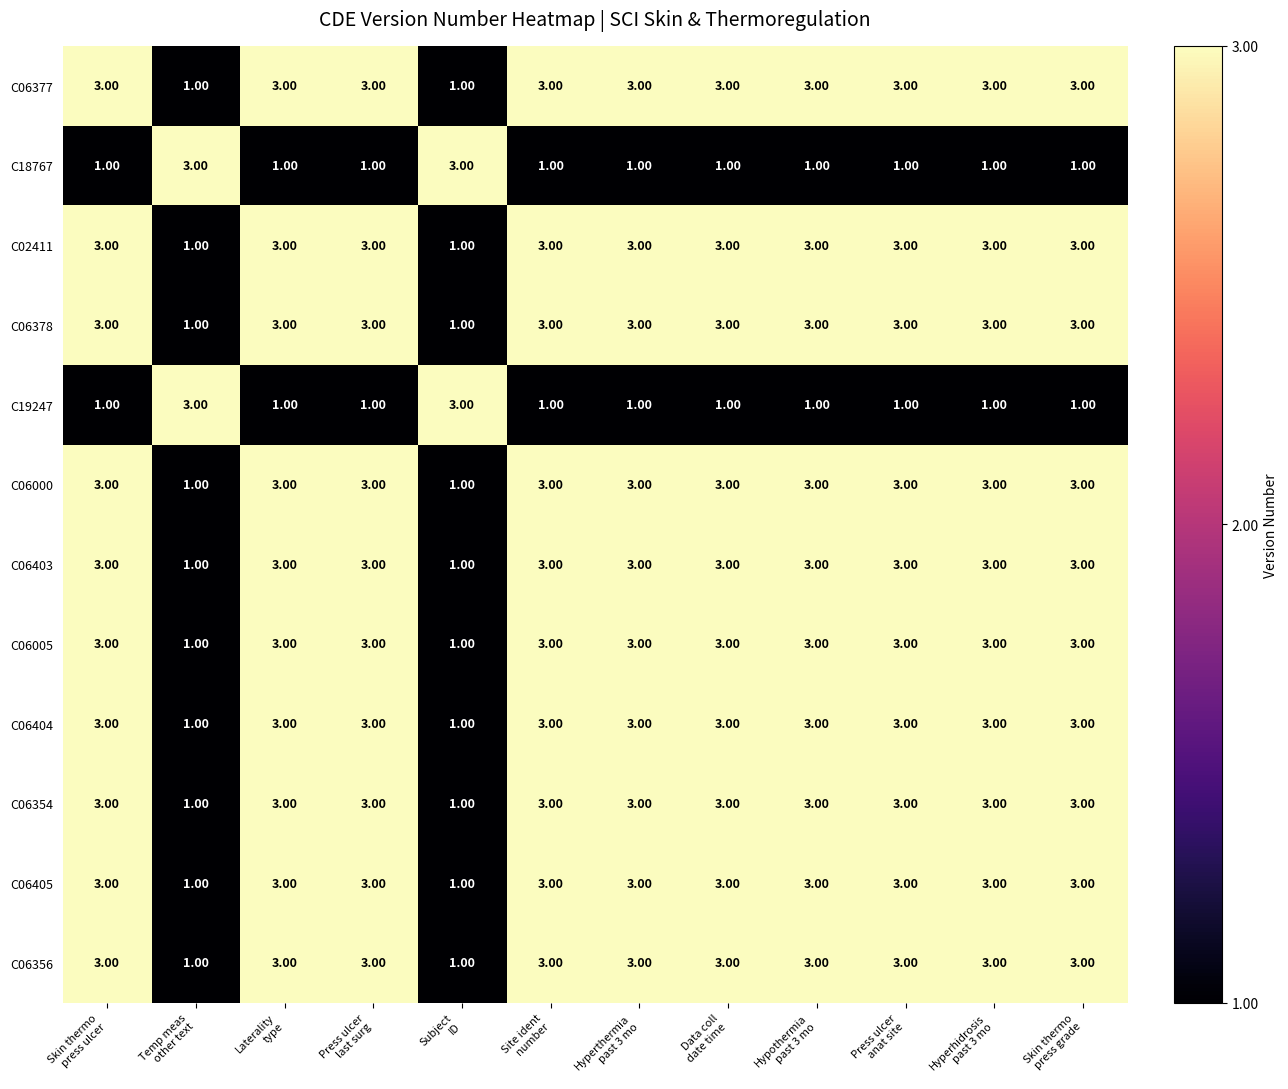

At how many categories does at least one series exceed 2?

12